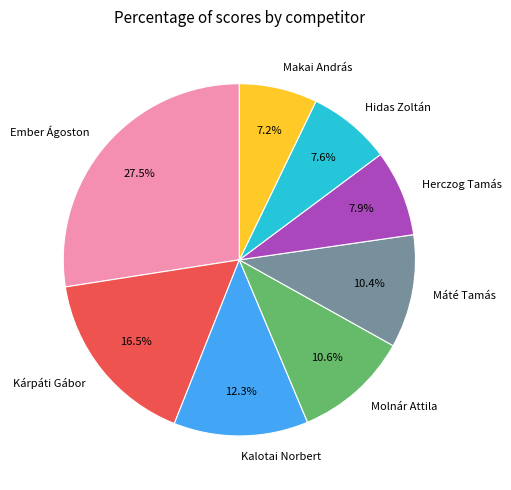

What is the ratio of the value at Makai András to the value at Kárpáti Gábor?

0.4